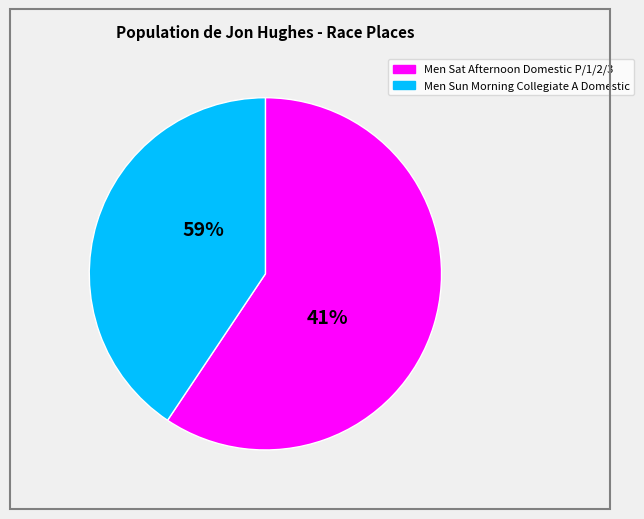

How much of the chart is everything except Men Sun Morning Collegiate A Domestic?

59.4%